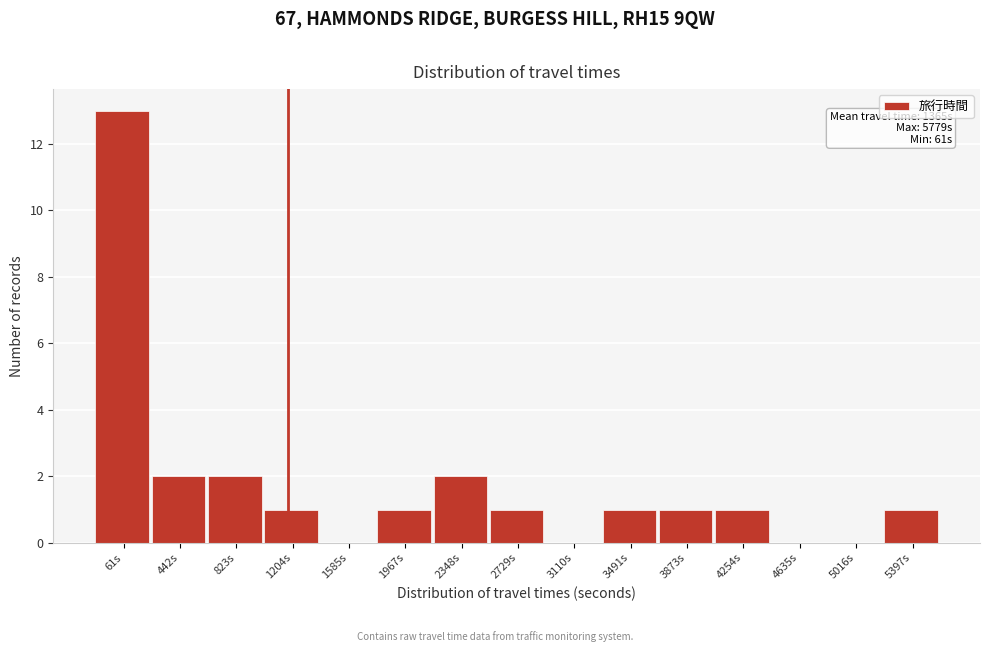

Reading left to right, what are all the values shown in this chart?

61s=13	442s=2	823s=2	1204s=1	1585s=0	1967s=1	2348s=2	2729s=1	3110s=0	3491s=1	3873s=1	4254s=1	4635s=0	5016s=0	5397s=1